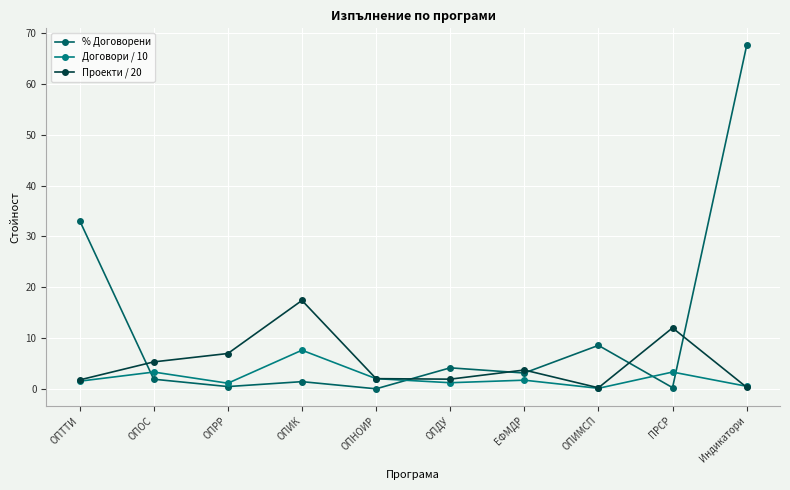

How many values in the % Договорени series are below 3?

5